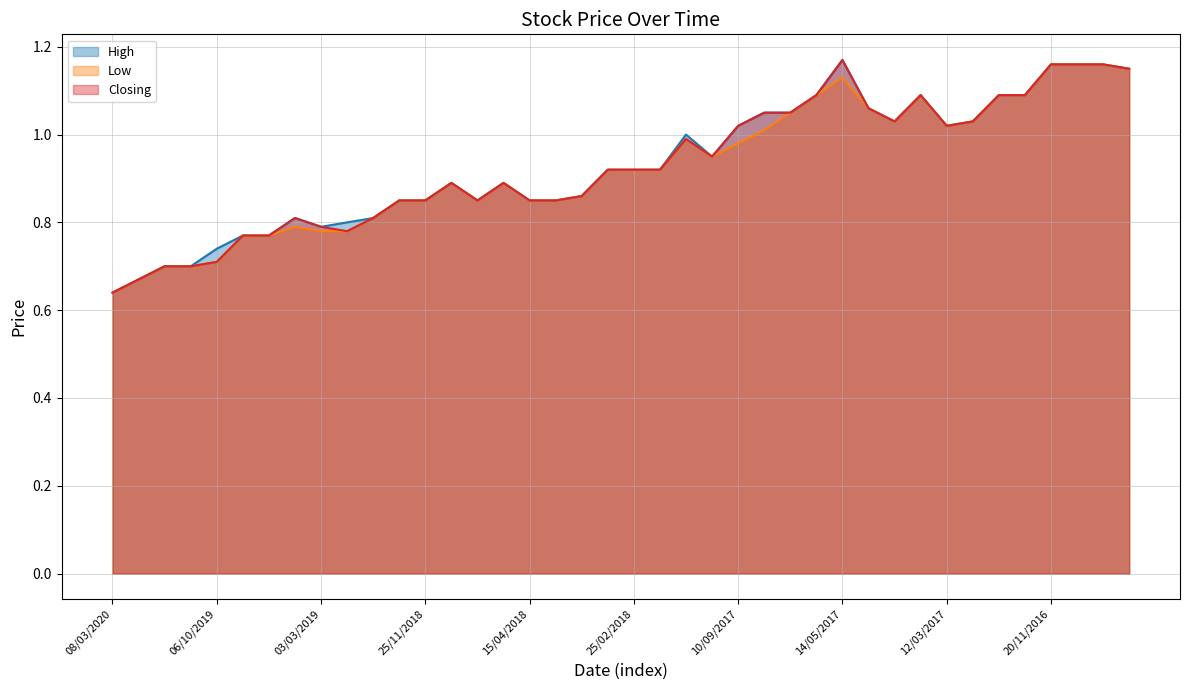

At which category is the sum across all series the highest?

20/11/2016